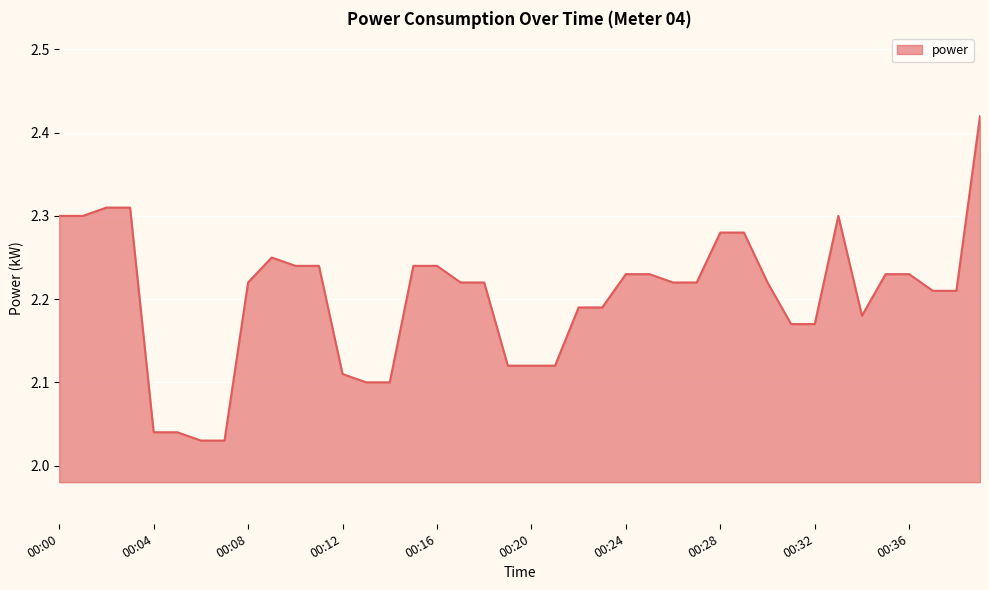

How many lines are shown in the chart?

1